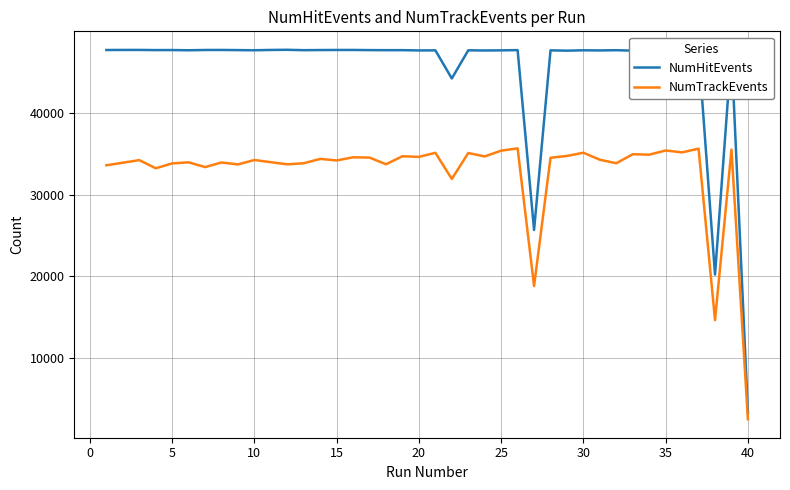

Which series has the largest total across all categories?

NumHitEvents